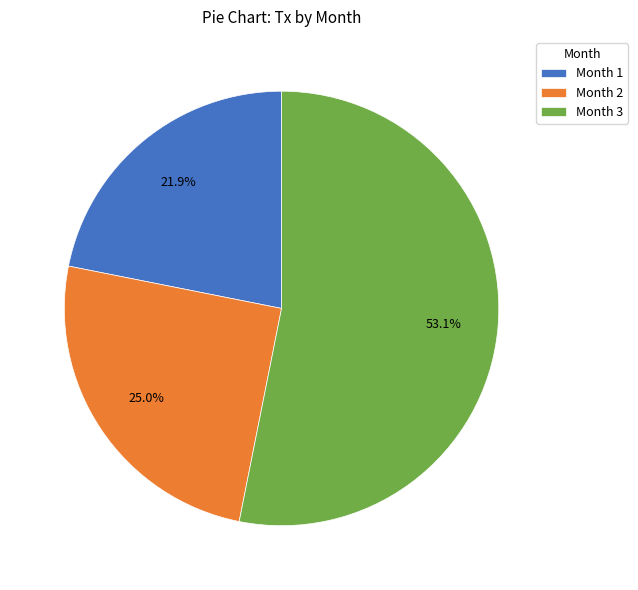

Between Month 2 and Month 3, which is larger?

Month 3